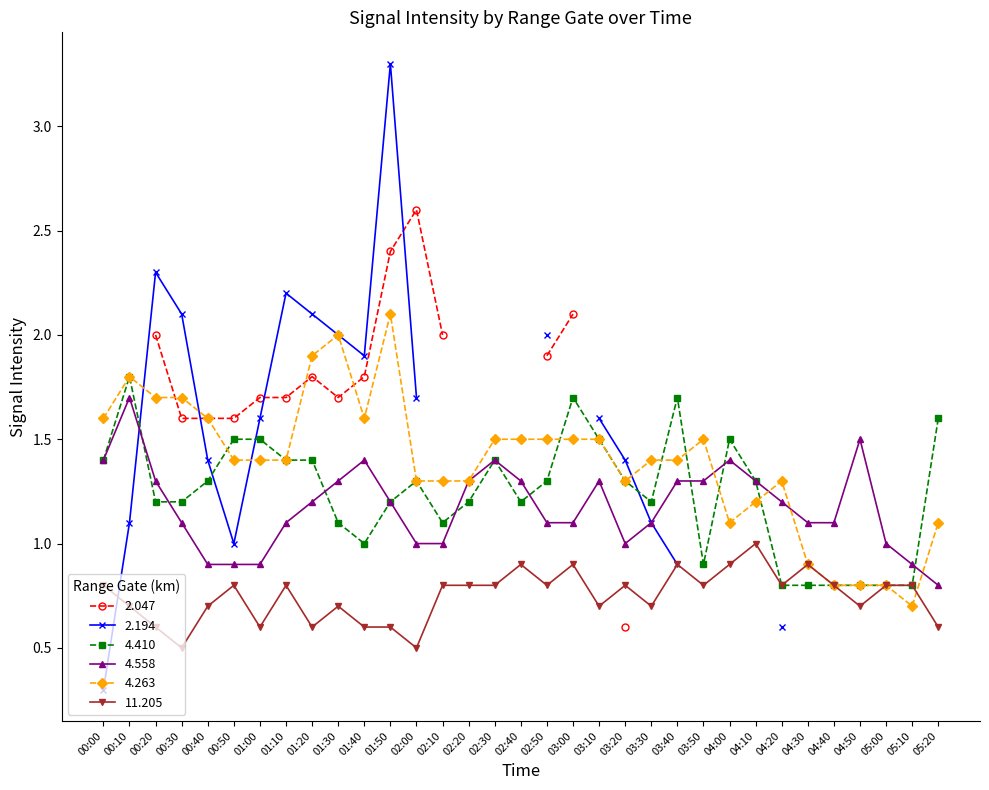

In 11.205, how many points are lower than both neighbors (excluding endpoints)?

10